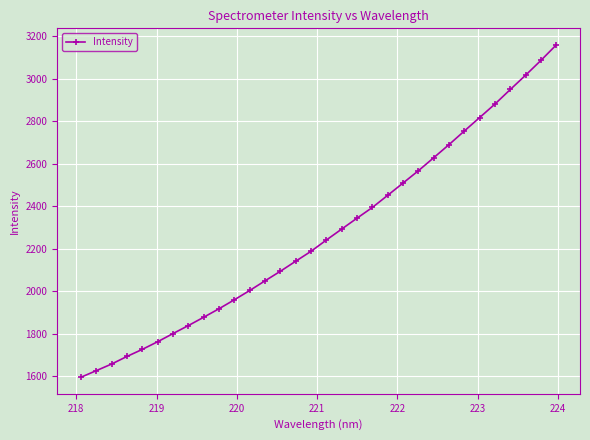

What is the sum of all values?

72705.9